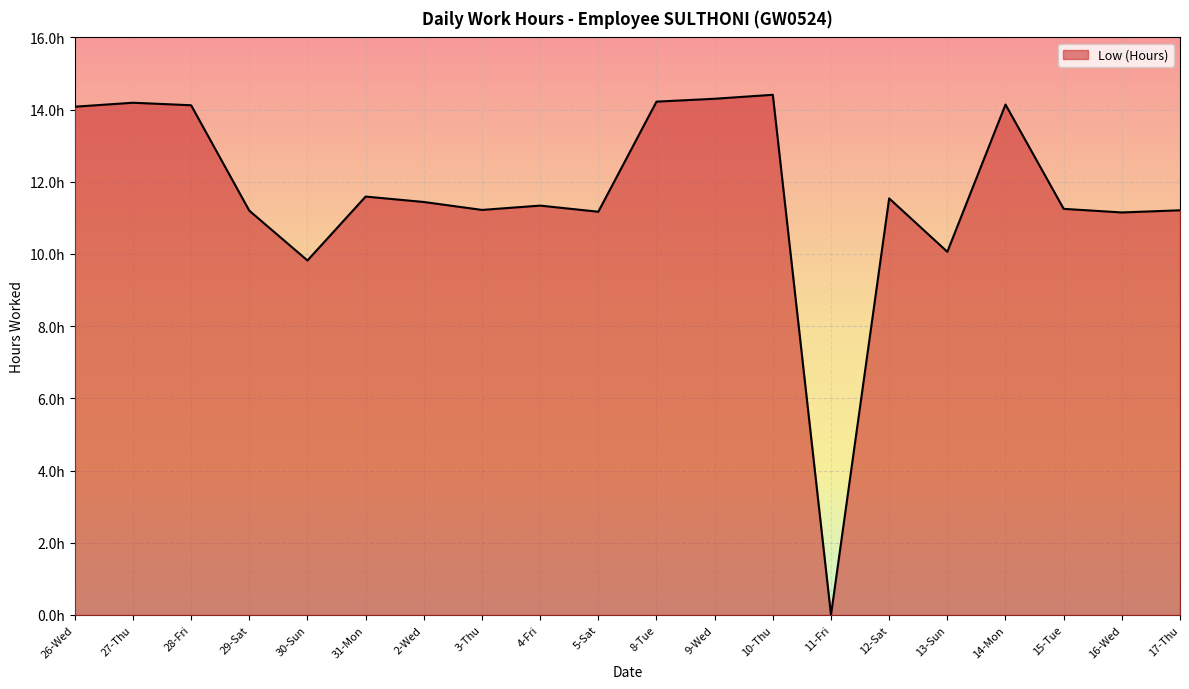

Is this an area chart (filled region under the line)?

Yes